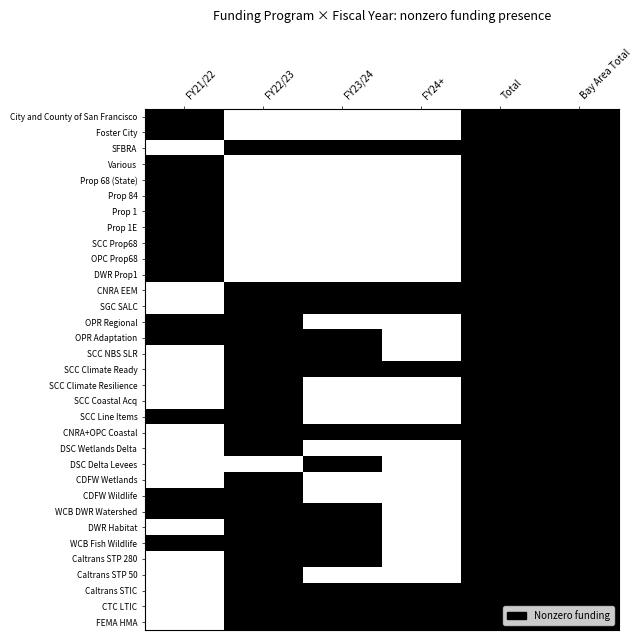

What is the total value across all series at FY22/23?

22